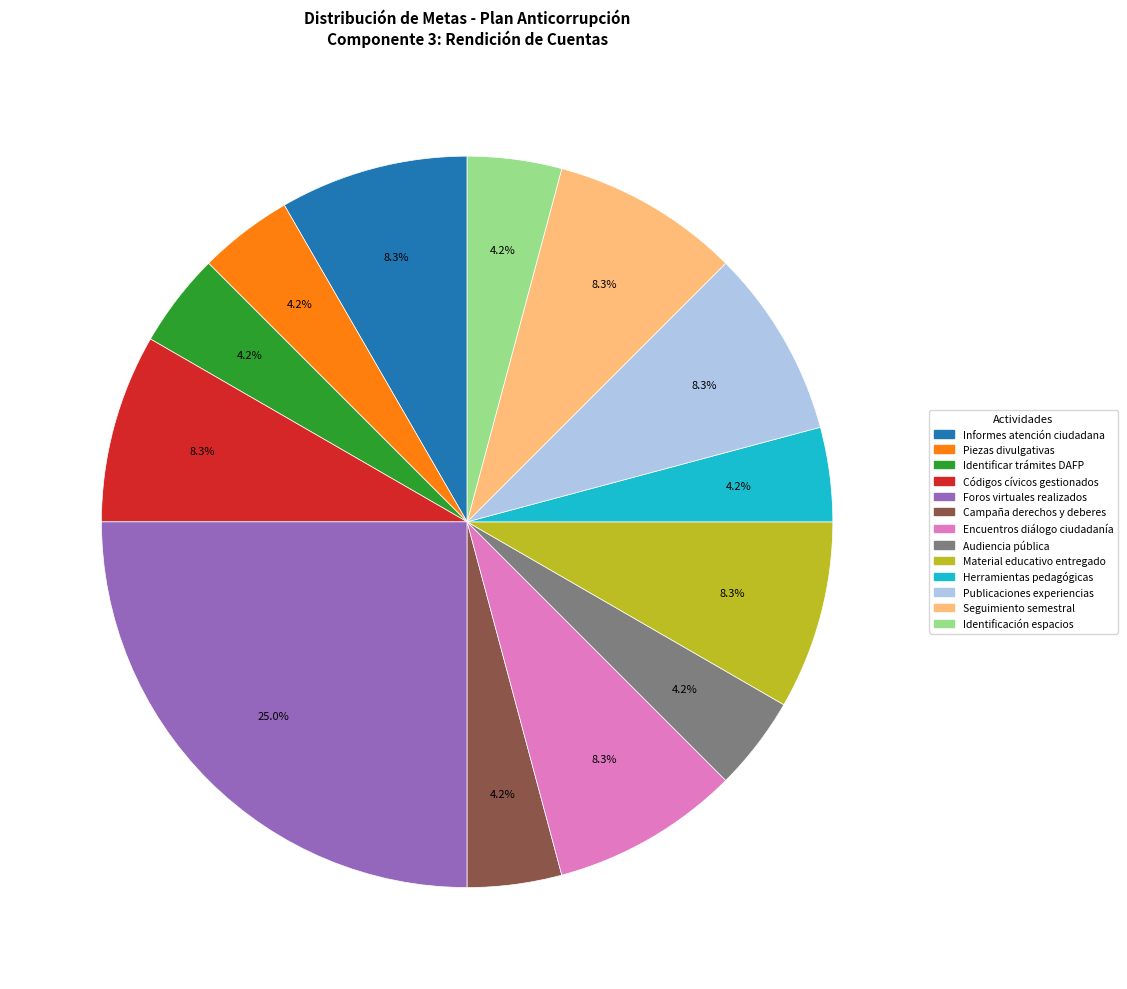

Does any single category account for the majority?

No